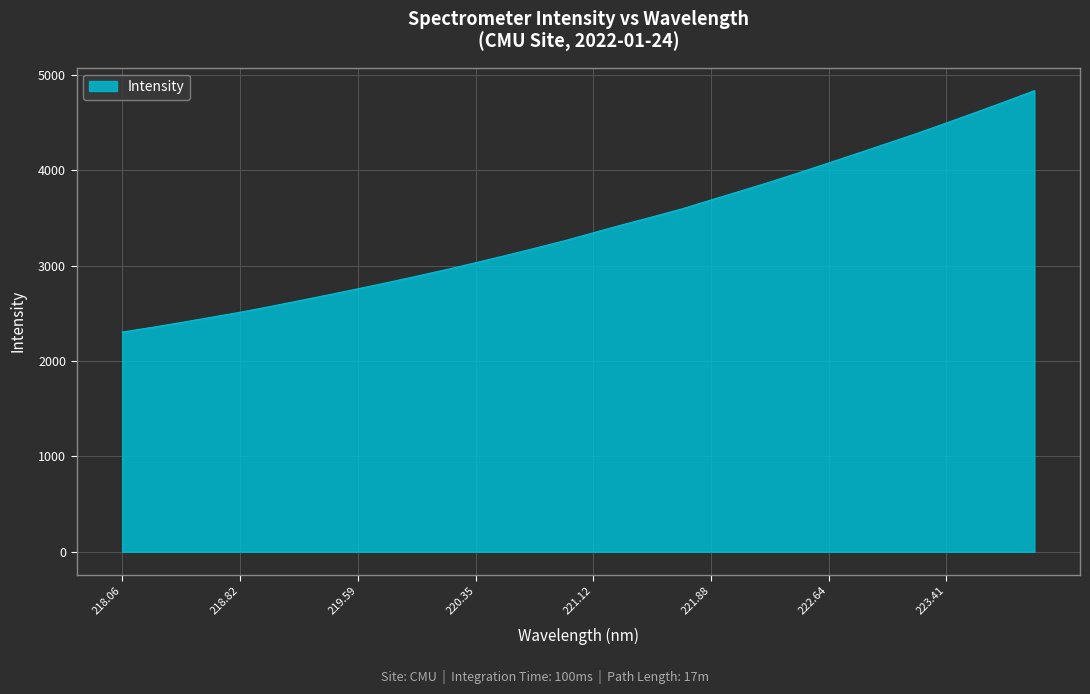

What is the minimum value shown in the chart?

2302.5